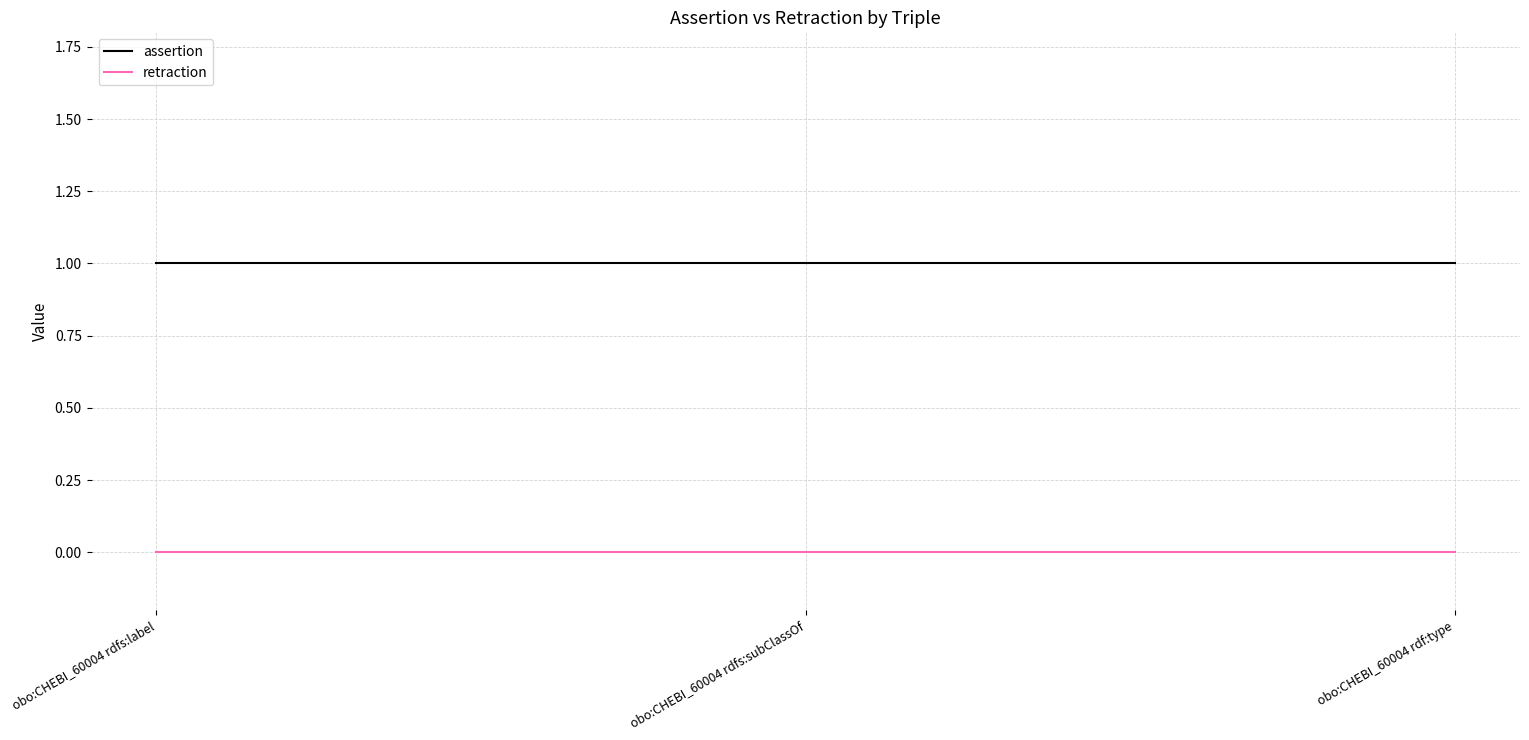

True or false: assertion has a value of 1 at obo:CHEBI_60004 rdfs:subClassOf.

True